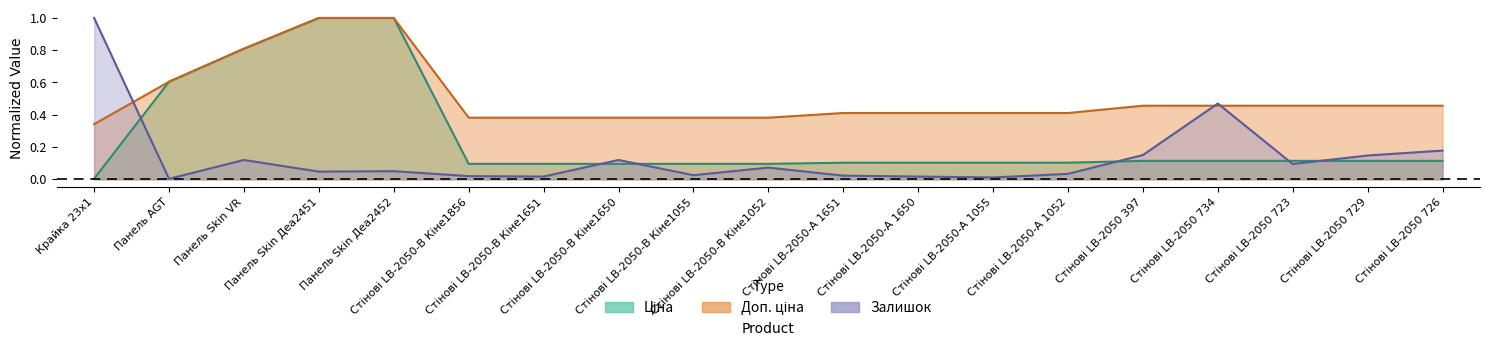

True or false: Доп. ціна and Ціна intersect in this chart.

False